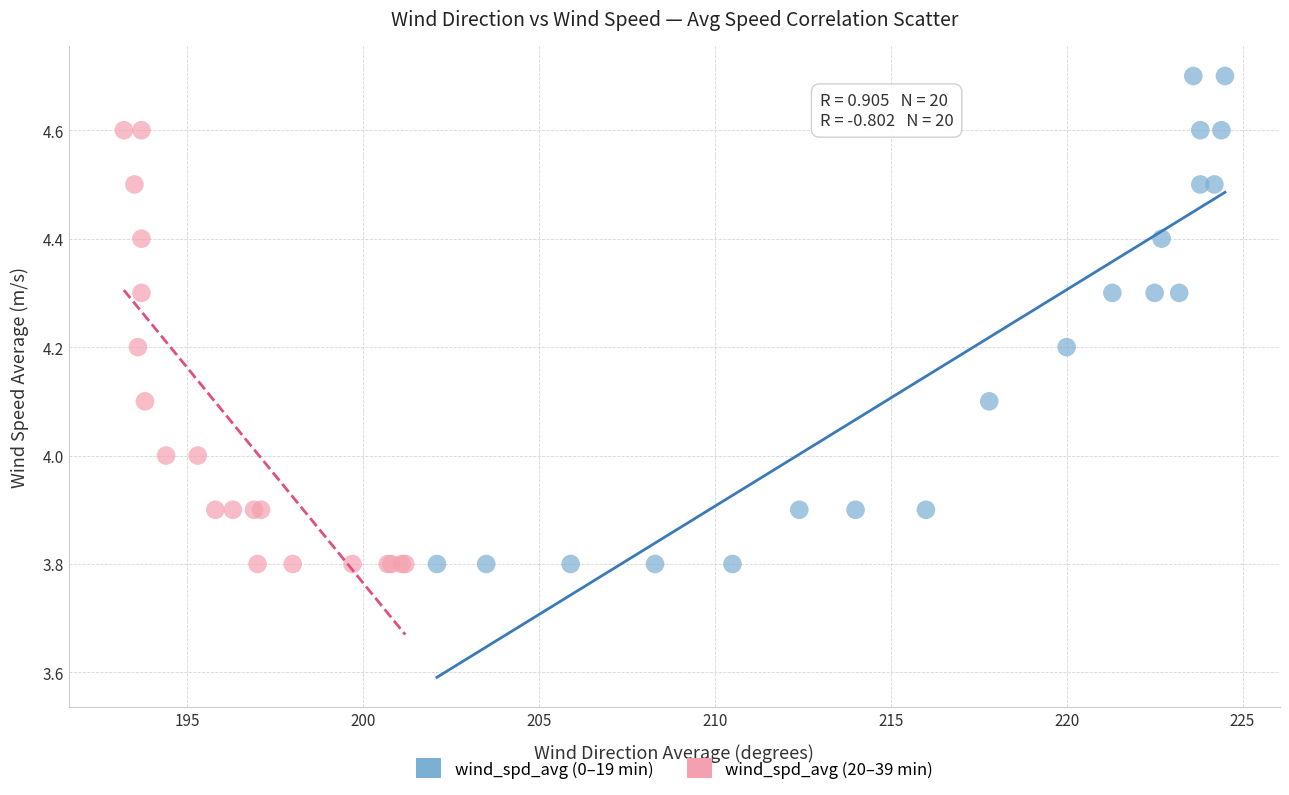

Which series has the widest spread of Y values?

wind_spd_avg (0–19 min)